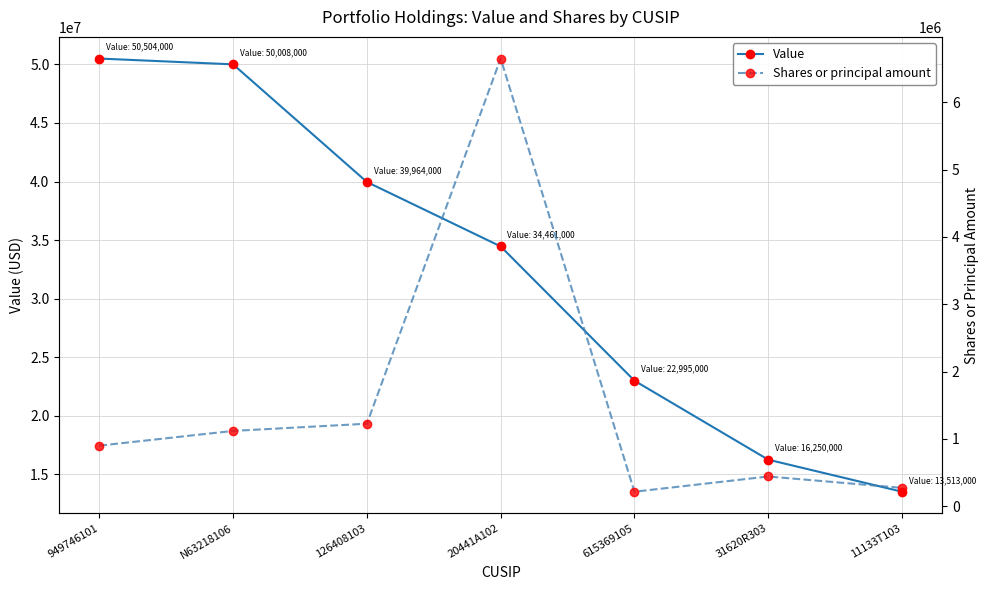

What are all the series names shown in the legend?

Value, Shares or principal amount